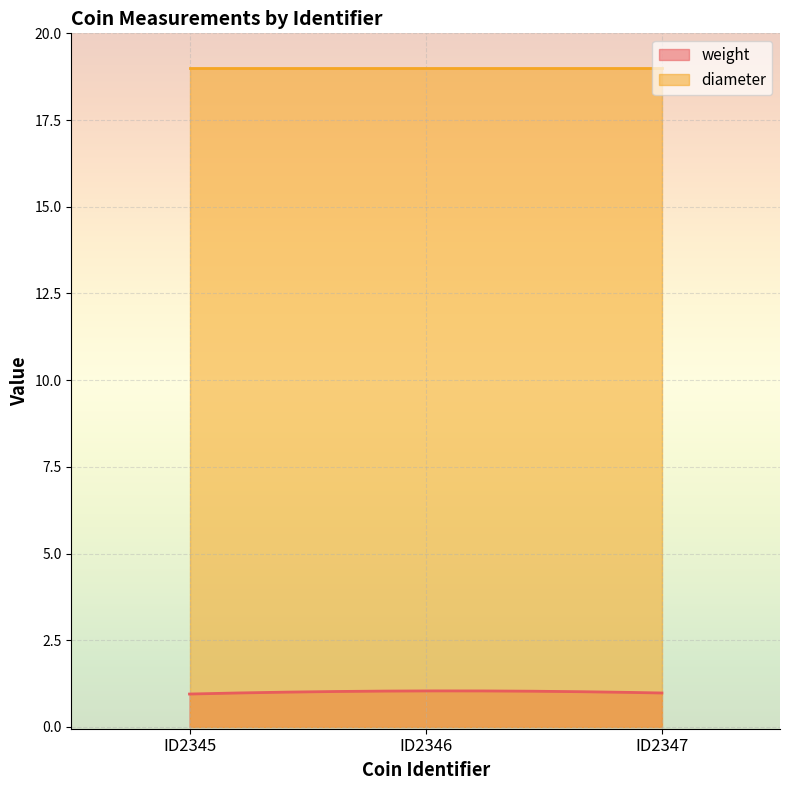

The value of weight at ID2345 is 0.9. True or false?

True